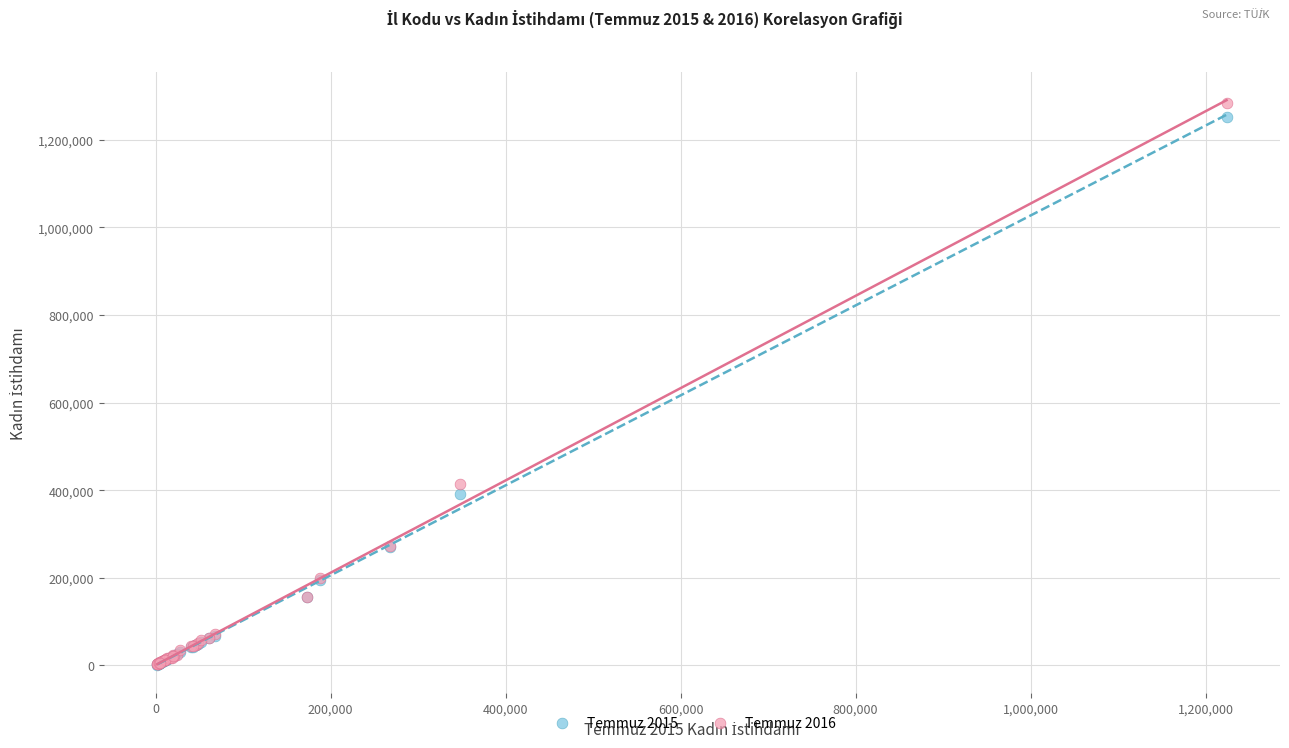

Across all series, what Y value is closest to 642890?

414240